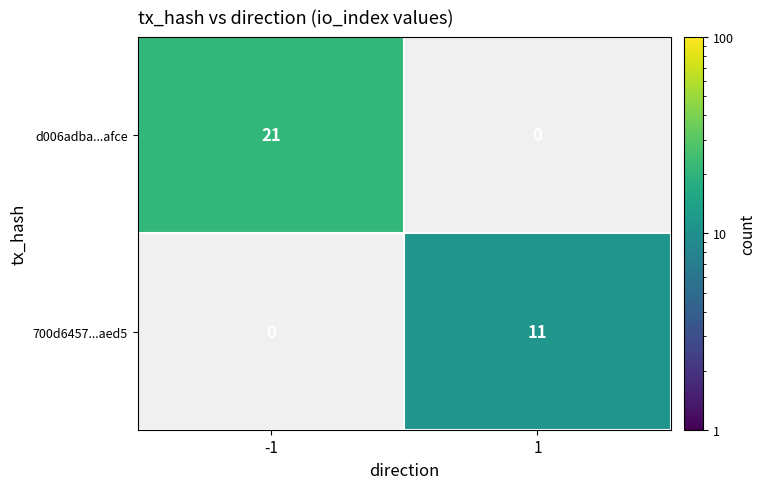

Is it true that 700d6457...aed5 equals 5 at 1?

False